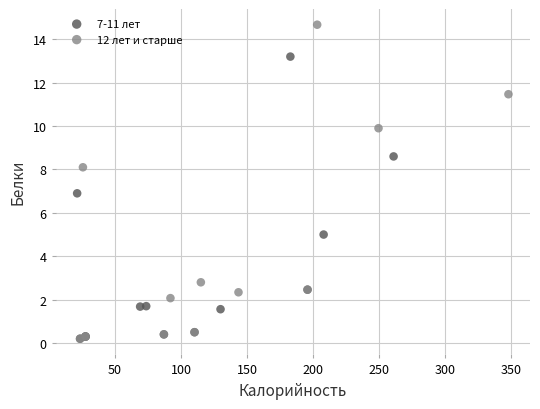

Which series has the largest Y range (max minus min)?

12 лет и старше